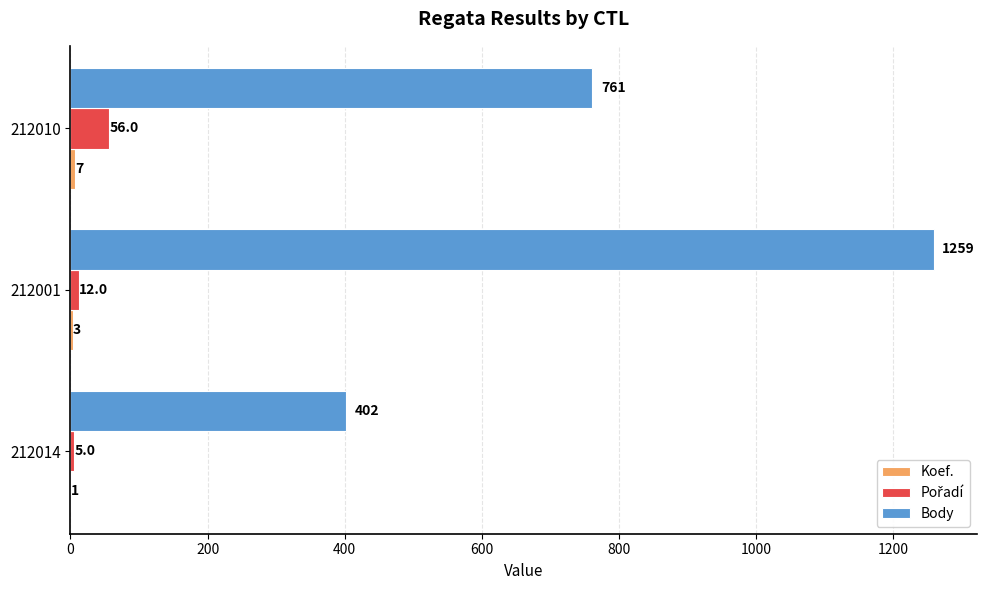

Which series changed the most between 212014 and 212010?

Body